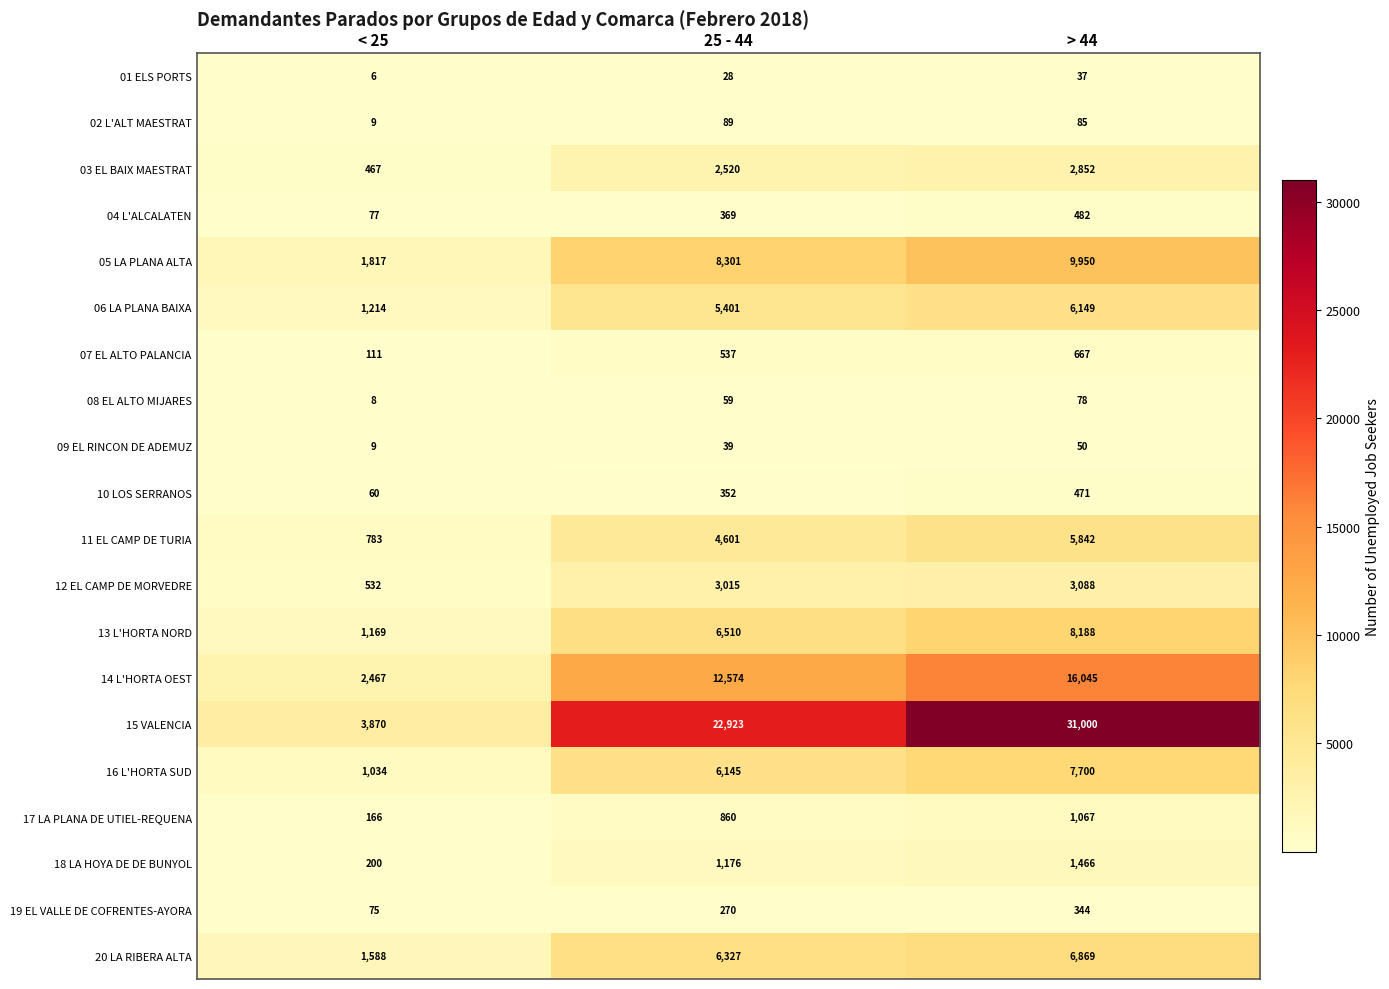

At how many categories does at least one series exceed 7258?

2